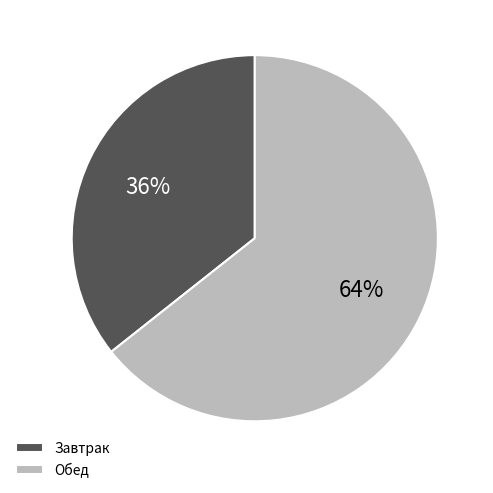

To the nearest percent, what is the average slice percentage?

50%